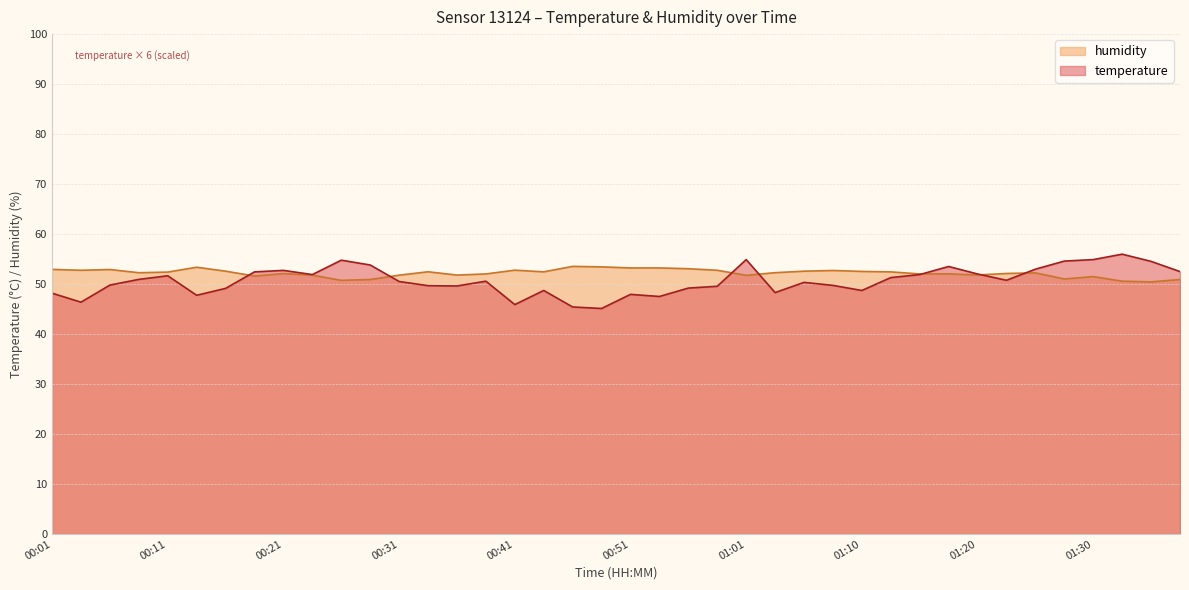

Does the chart display data point markers on the line(s)?

No